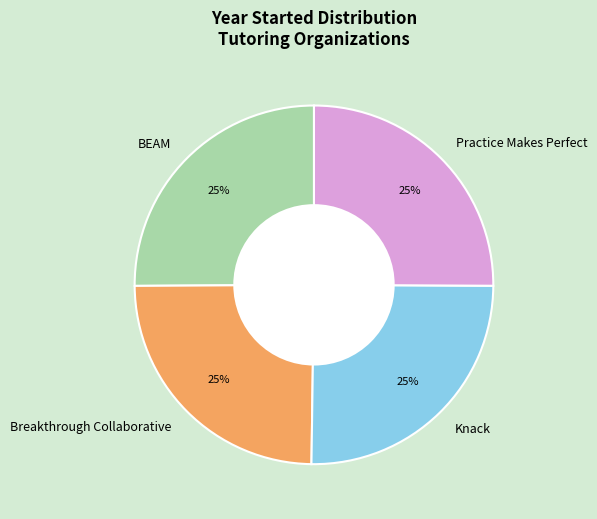

True or false: Practice Makes Perfect accounts for 17% of the total.

False